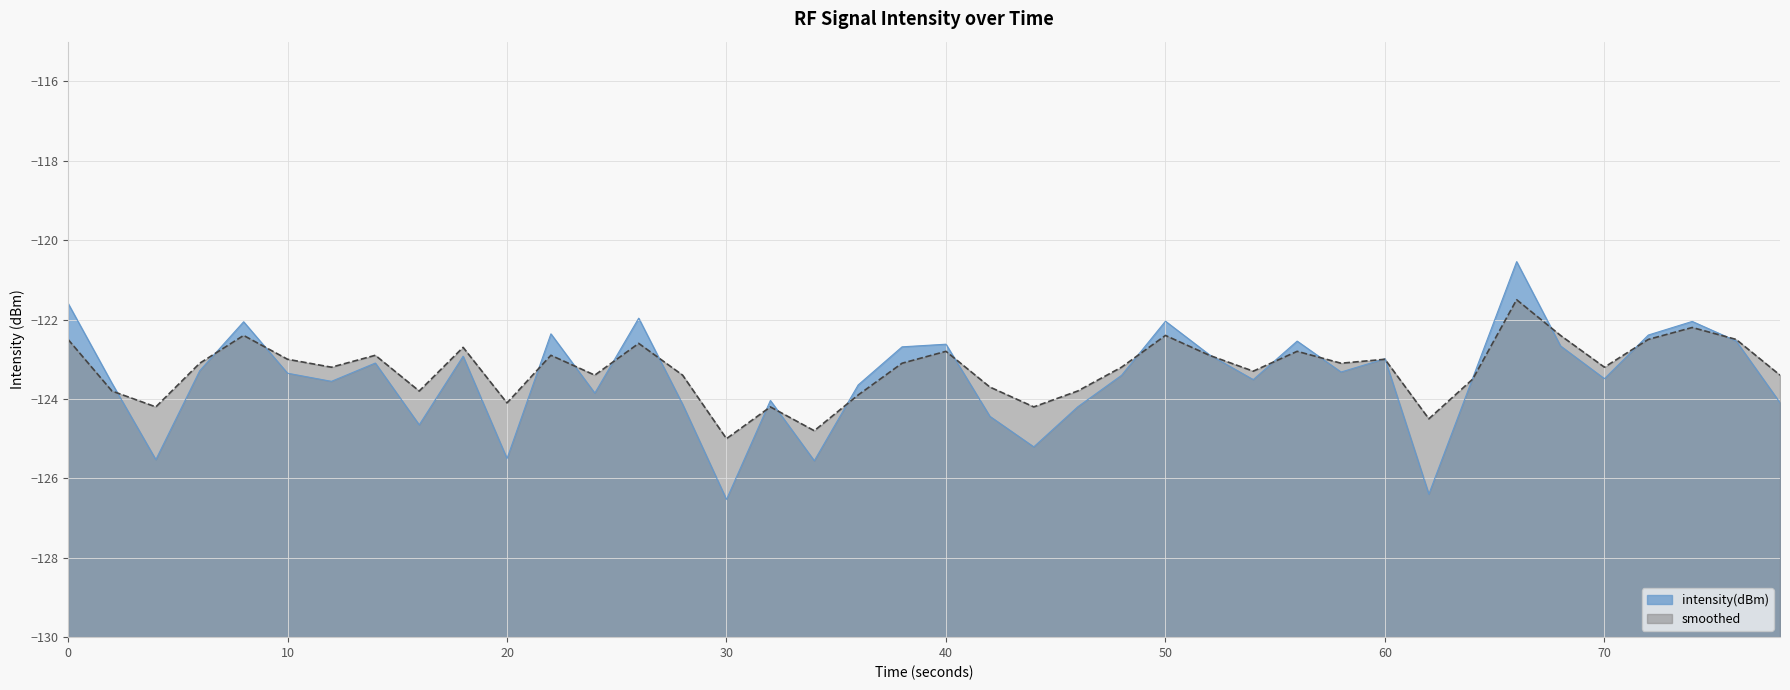

Which series has the widest spread of values?

intensity(dBm)